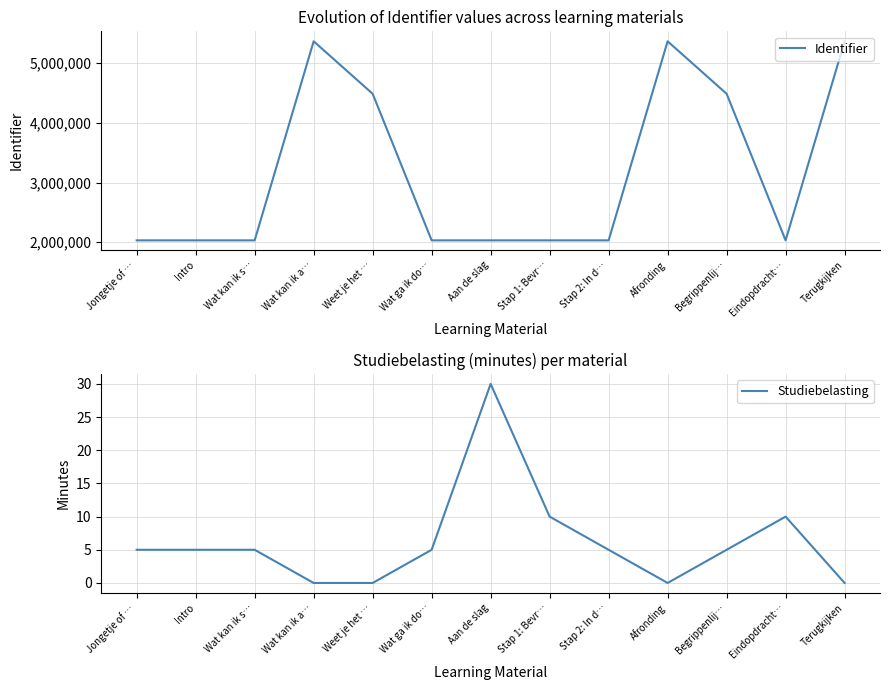

The Studiebelasting series shows 7 at Wat ga ik do…. True or false?

False